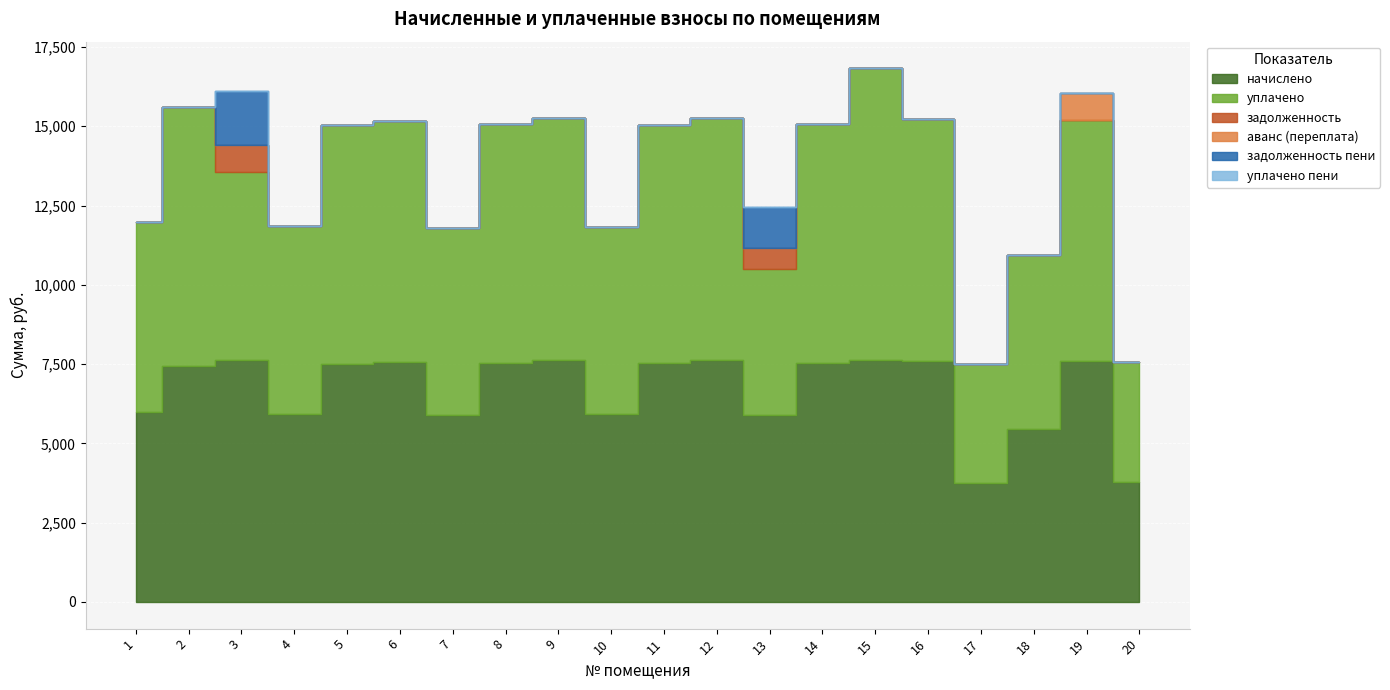

Reading left to right, extract all data points from this chart.

начислено: 1=5987.2	2=7427.2	3=7625.9	4=5924.3	5=7514.1	6=7576.2	7=5899.5	8=7538.9	9=7625.9	10=5911.9	11=7526.5	12=7625.9	13=5899.5	14=7539.0	15=7625.9	16=7613.5	17=3750.8	18=5464.8	19=7601.0	20=3775.7
уплачено: 1=5987.2	2=8192.6	3=5938.8	4=5924.3	5=7514.1	6=7576.2	7=5899.5	8=7538.9	9=7625.9	10=5911.9	11=7526.5	12=7625.9	13=4594.4	14=7539.0	15=9197.7	16=7613.5	17=3750.8	18=5464.8	19=7601.0	20=3775.7
задолженность: 1=0.0	2=0.0	3=847.2	4=0.0	5=0.0	6=0.0	7=0.0	8=0.0	9=0.0	10=0.0	11=0.0	12=0.0	13=655.4	14=0.0	15=0.0	16=0.0	17=0.0	18=0.0	19=0.0	20=0.0
аванс (переплата): 1=0.0	2=0.0	3=0.0	4=0.0	5=0.0	6=0.0	7=0.0	8=0.0	9=0.0	10=0.0	11=0.0	12=0.0	13=0.0	14=0.0	15=0.0	16=0.0	17=0.0	18=0.0	19=844.6	20=0.0
задолженность пени: 1=0.0	2=0.0	3=1687.1	4=0.0	5=0.0	6=0.0	7=0.0	8=0.0	9=0.0	10=0.0	11=0.0	12=0.0	13=1305.1	14=0.0	15=0.0	16=0.0	17=0.0	18=0.0	19=0.0	20=0.0
уплачено пени: 1=0.0	2=0.0	3=0.0	4=0.0	5=0.0	6=0.0	7=0.0	8=0.0	9=0.0	10=0.0	11=0.0	12=0.0	13=0.0	14=0.0	15=2.7	16=0.0	17=0.0	18=0.0	19=0.0	20=0.0